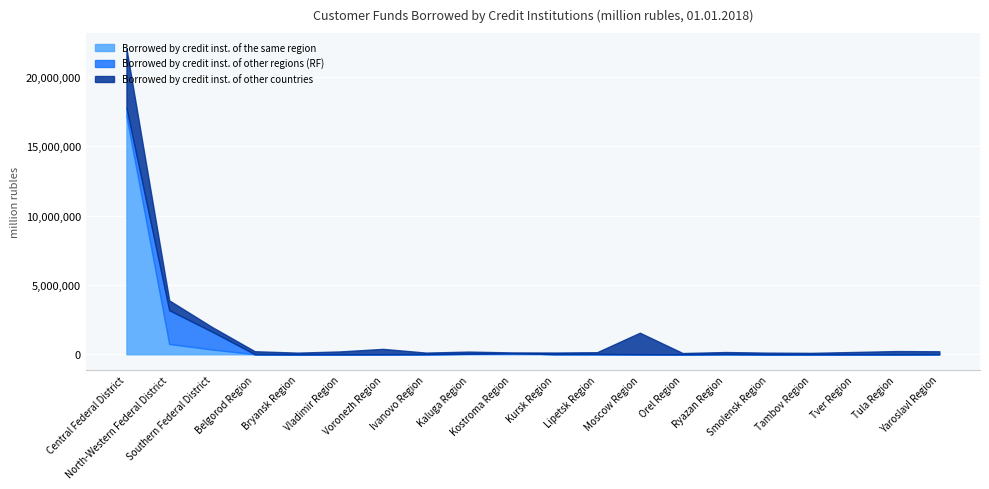

What is the difference between the Borrowed by credit inst. of the same region values at Tula Region and Belgorod Region?

5776